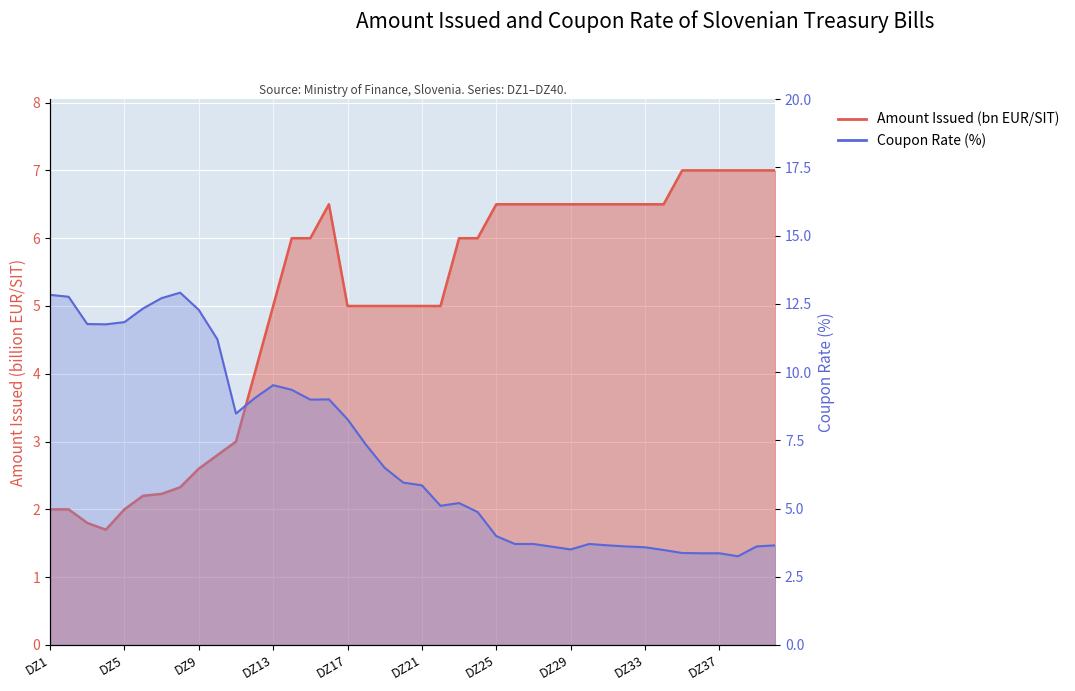

How many data points does each series have?

40